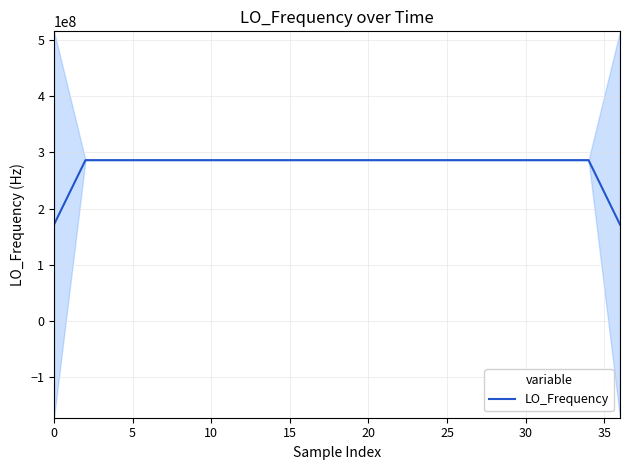

What is the minimum value shown in the chart?

171628199.9